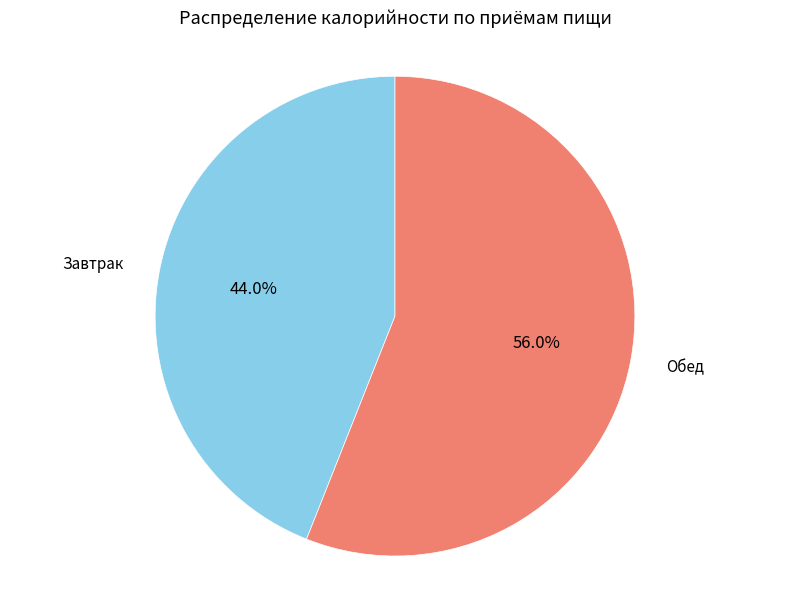

The Обед slice represents 50% of the pie. True or false?

False